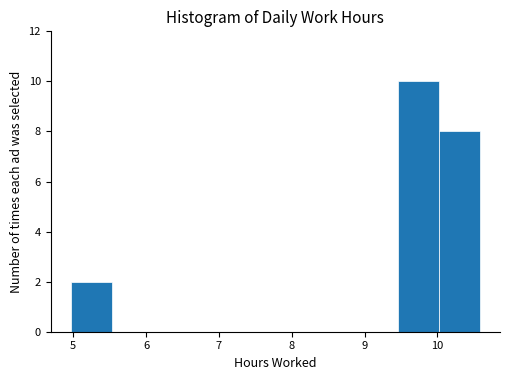

Reading left to right, transcribe this chart: for each bar, give the range it covers on the x-axis and its height. Neither the bar edges nor the heights are printed on the chart, so give them approximately, as read against the axes.

5.0 to 5.5: 2
5.5 to 6.1: 0
6.1 to 6.7: 0
6.7 to 7.2: 0
7.2 to 7.8: 0
7.8 to 8.3: 0
8.3 to 8.9: 0
8.9 to 9.5: 0
9.5 to 10.0: 10
10.0 to 10.6: 8